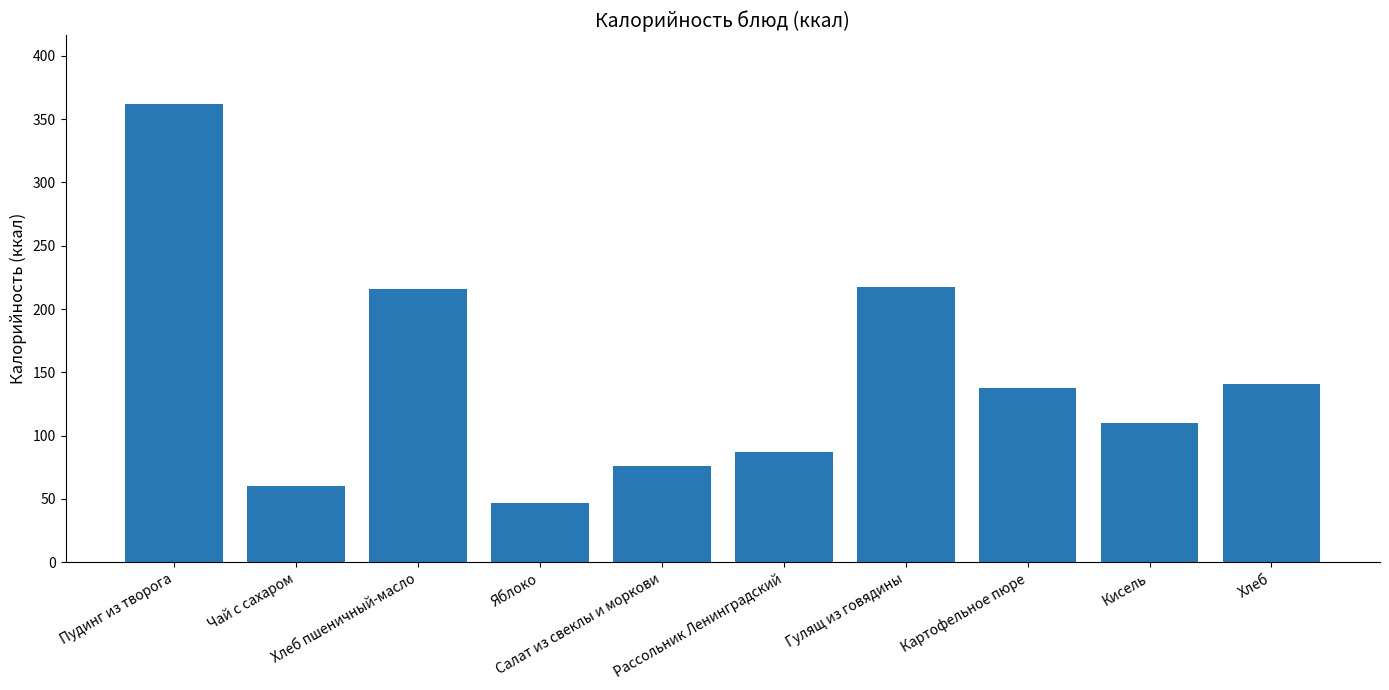

What is the sum of the values at Чай с сахаром and Рассольник Ленинградский?

147.0